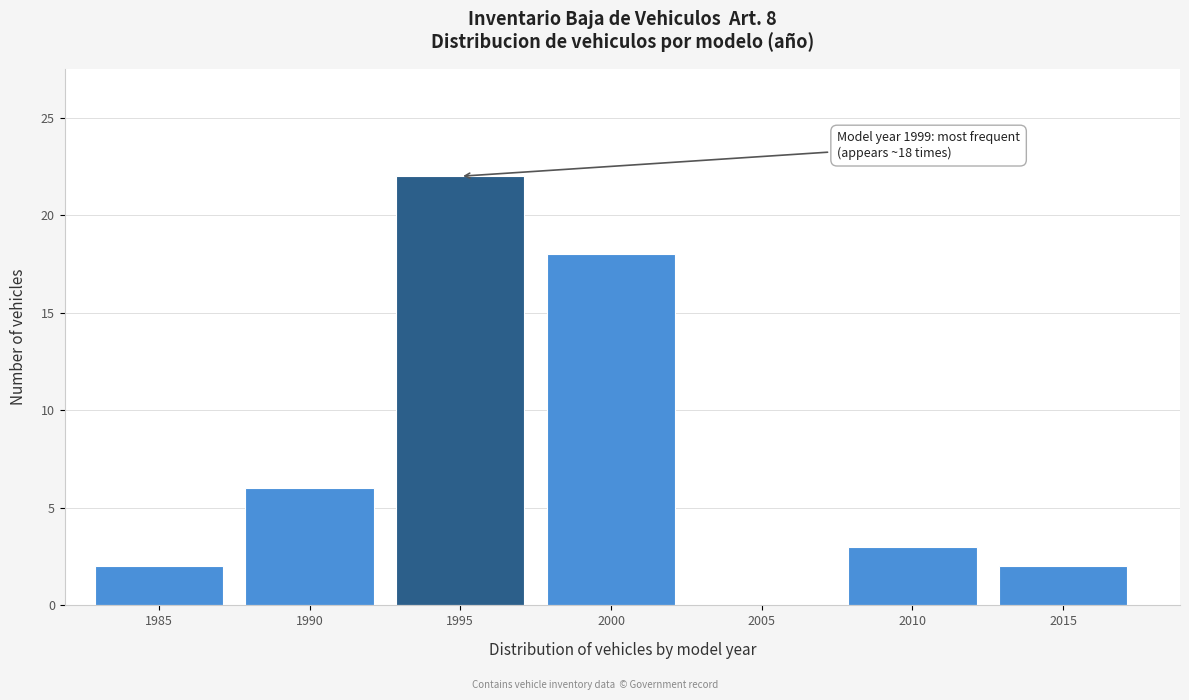

Reading right to left, what are all the values shown in this chart?

2015=2	2010=3	2005=0	2000=18	1995=22	1990=6	1985=2